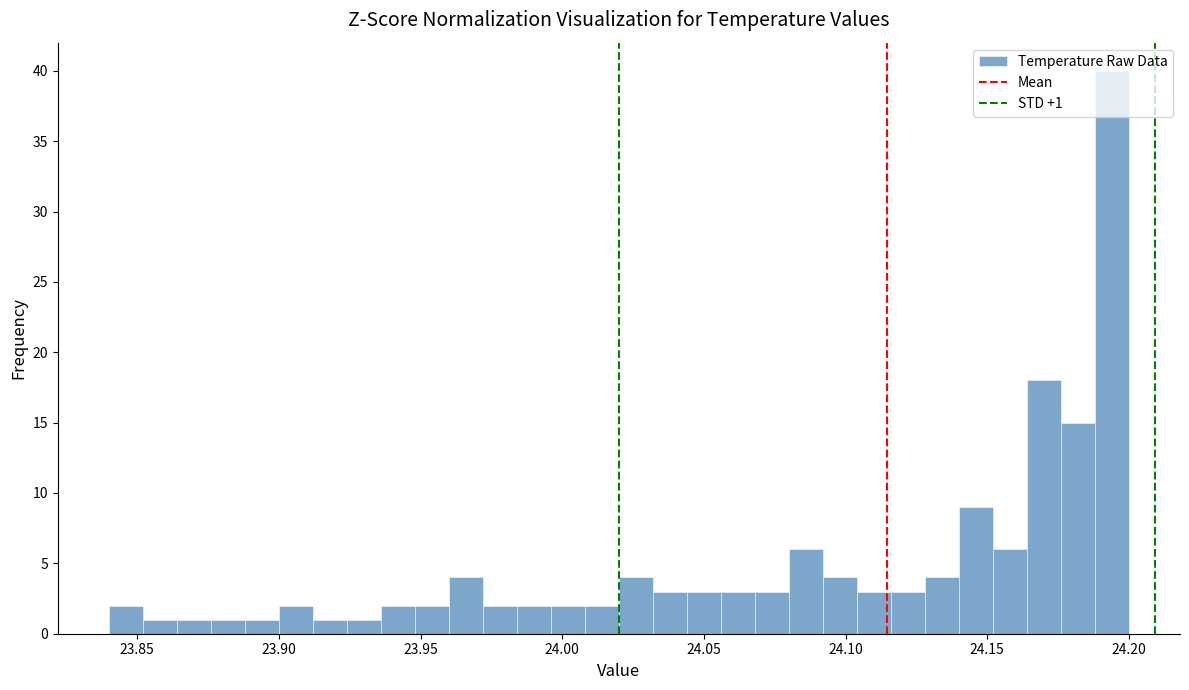

Around what value on the x-axis is the tallest bar? Give the approximate position of its centre, as read against the axis.

24.195